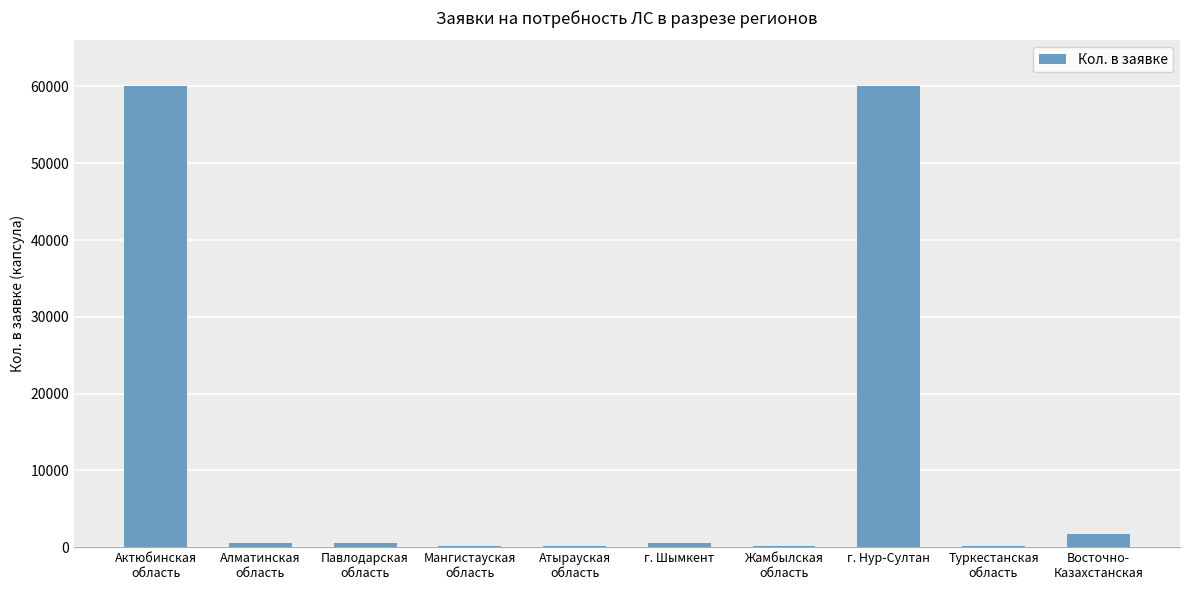

What is the greatest value displayed?

60000